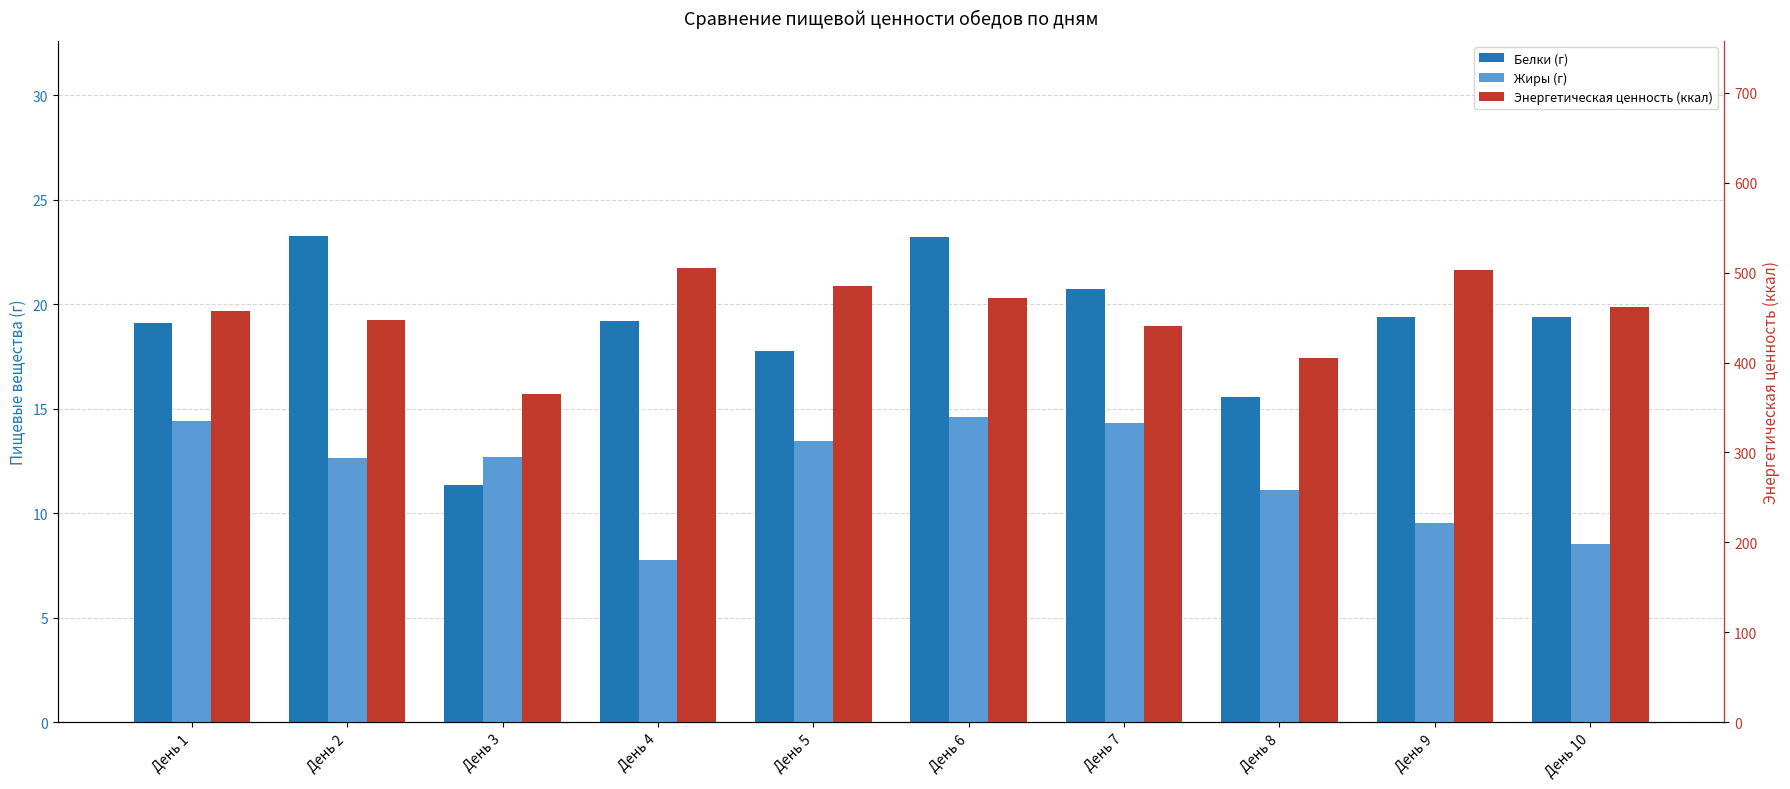

Reading right to left, list all the values displayed in this chart.

Белки (г): День 10=19.4	День 9=19.4	День 8=15.6	День 7=20.8	День 6=23.2	День 5=17.8	День 4=19.2	День 3=11.3	День 2=23.3	День 1=19.1
Жиры (г): День 10=8.5	День 9=9.5	День 8=11.1	День 7=14.3	День 6=14.6	День 5=13.5	День 4=7.8	День 3=12.7	День 2=12.6	День 1=14.4
Энергетическая ценность (ккал): День 10=461.9	День 9=503.3	День 8=404.6	День 7=440.2	День 6=472.3	День 5=484.7	День 4=505.2	День 3=365.6	День 2=447.6	День 1=457.7